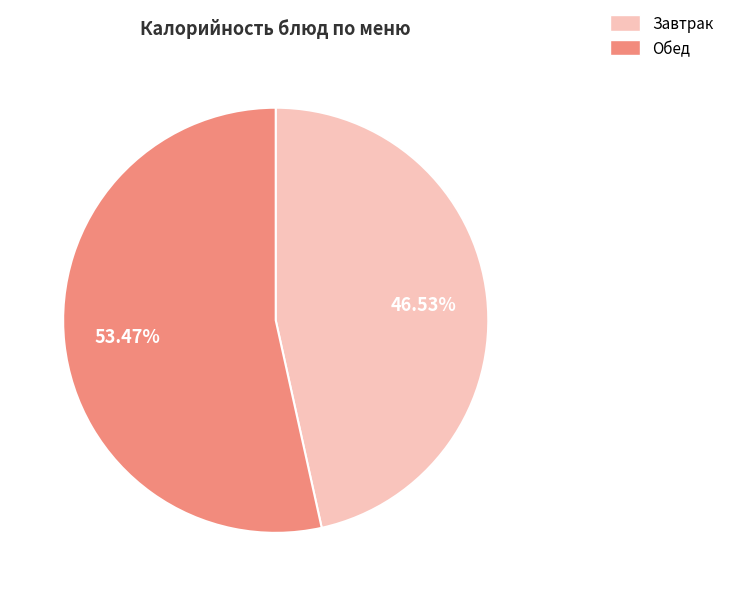

To the nearest percent, what is the average slice percentage?

50%